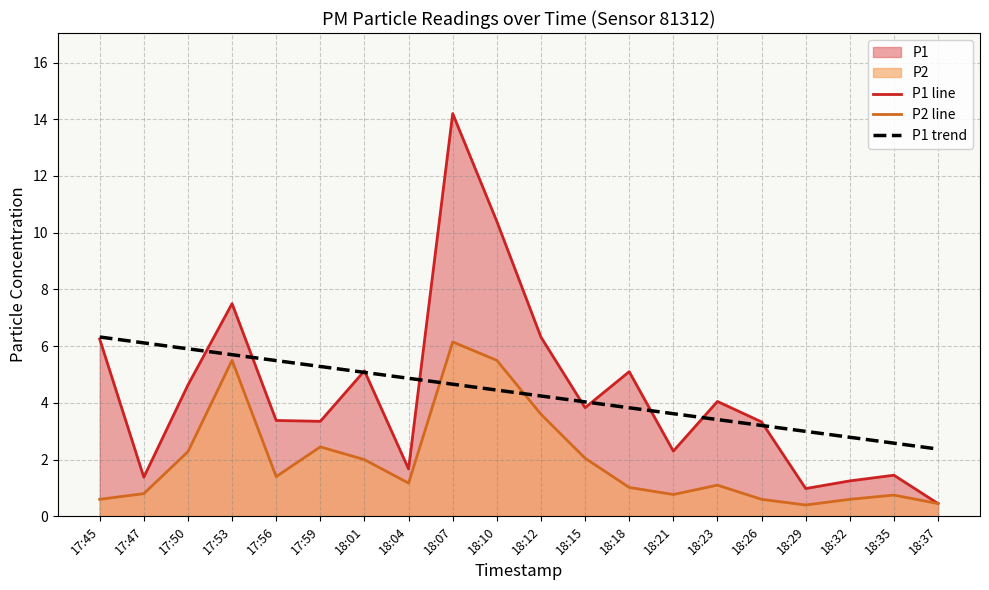

Rank the series at 17:47 from highest to lowest value.

P1 trend, P1 line, P2 line